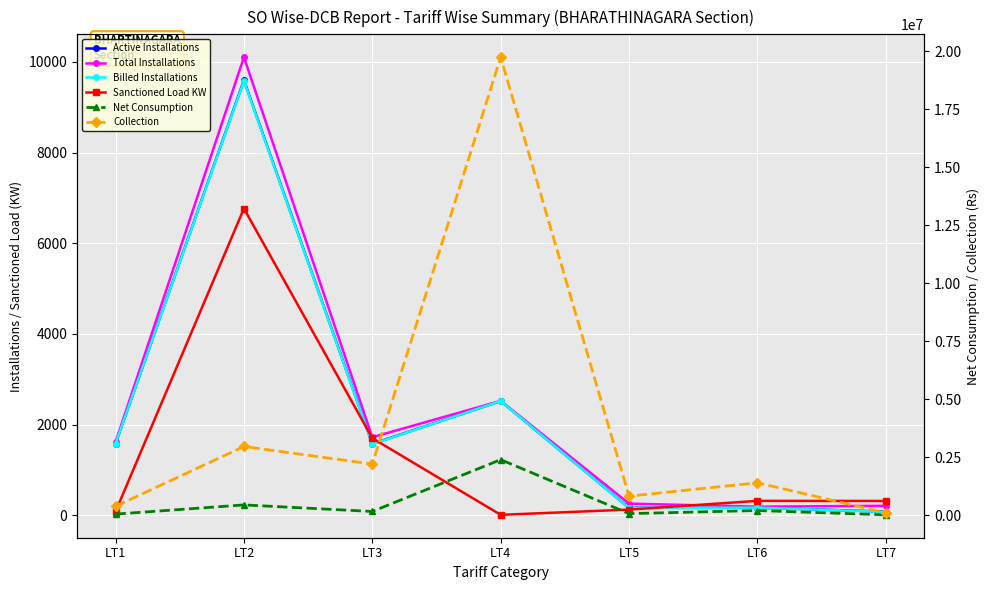

Does the chart display data point markers on the line(s)?

Yes